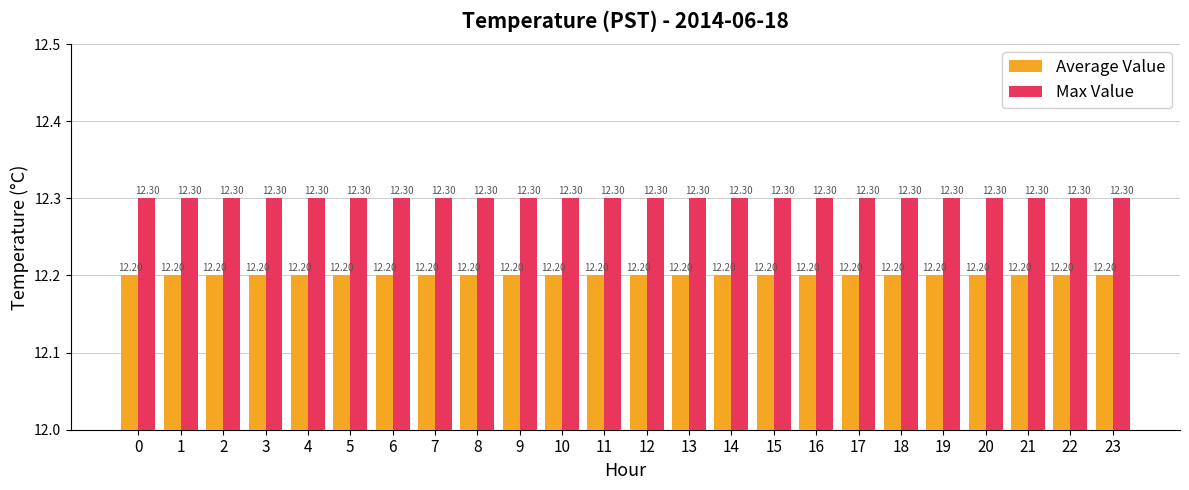

What is the sum of all Max Value values?

295.2